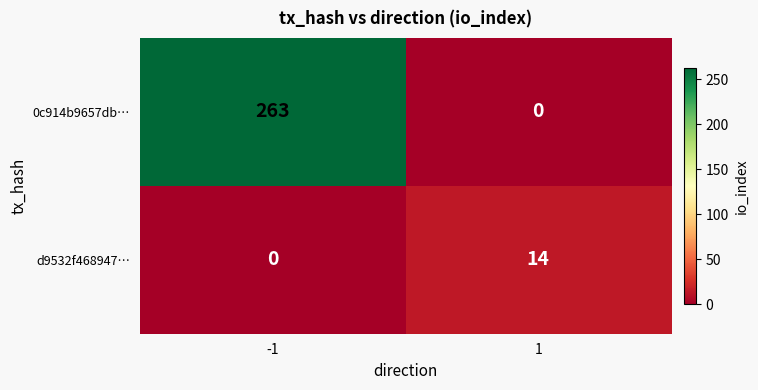

What is the sum of all 0c914b9657db… values?

263